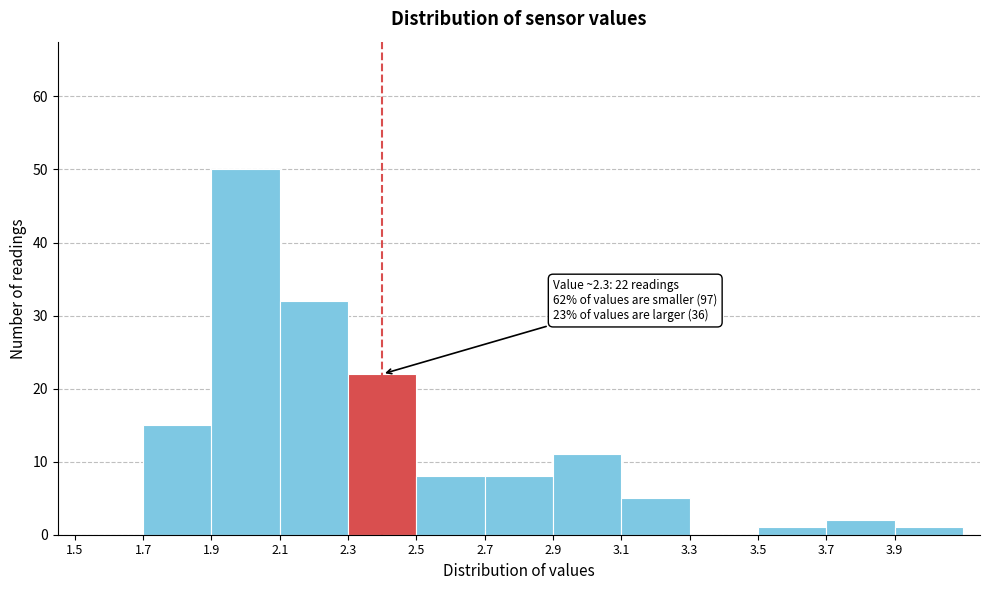

Over which range of the x-axis is the bar tallest?

1.9 to 2.1